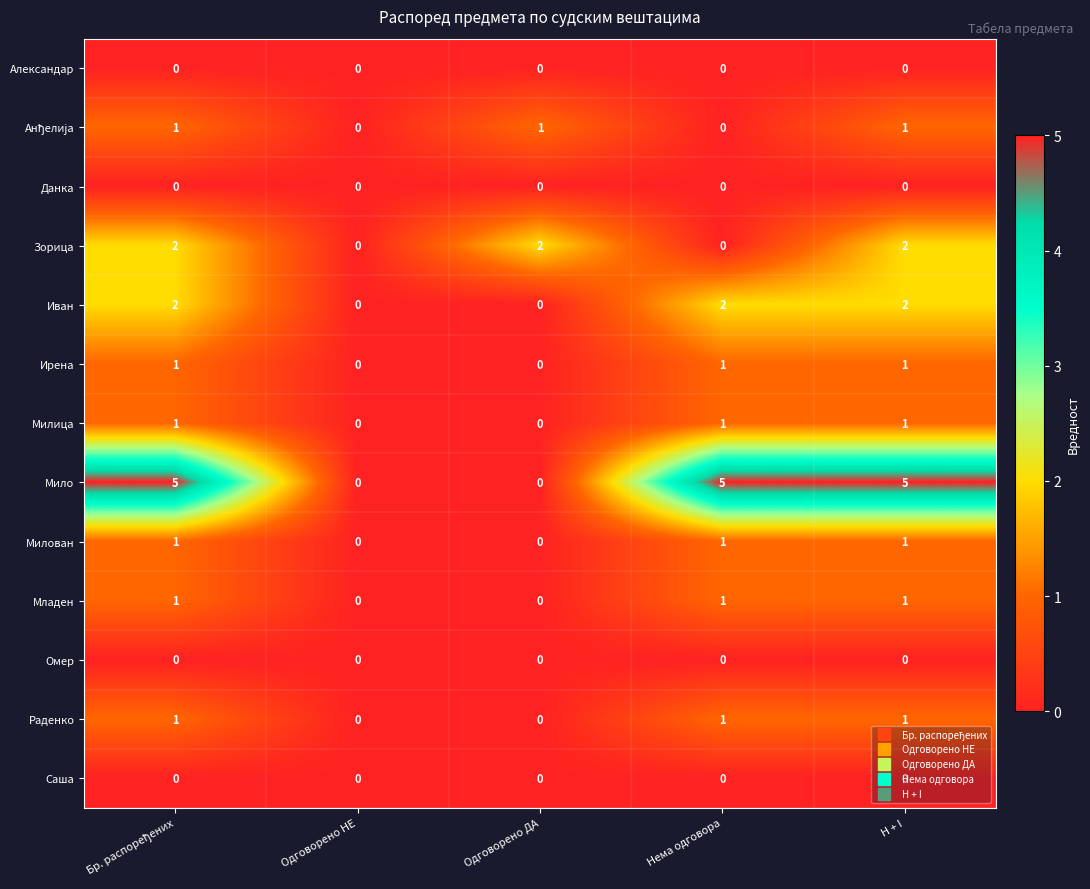

How many series are shown in this chart?

13